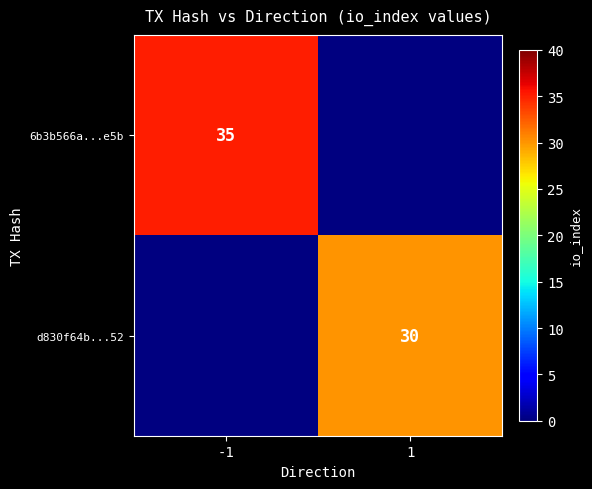

How many positive values does the d830f64b...52 series have?

1